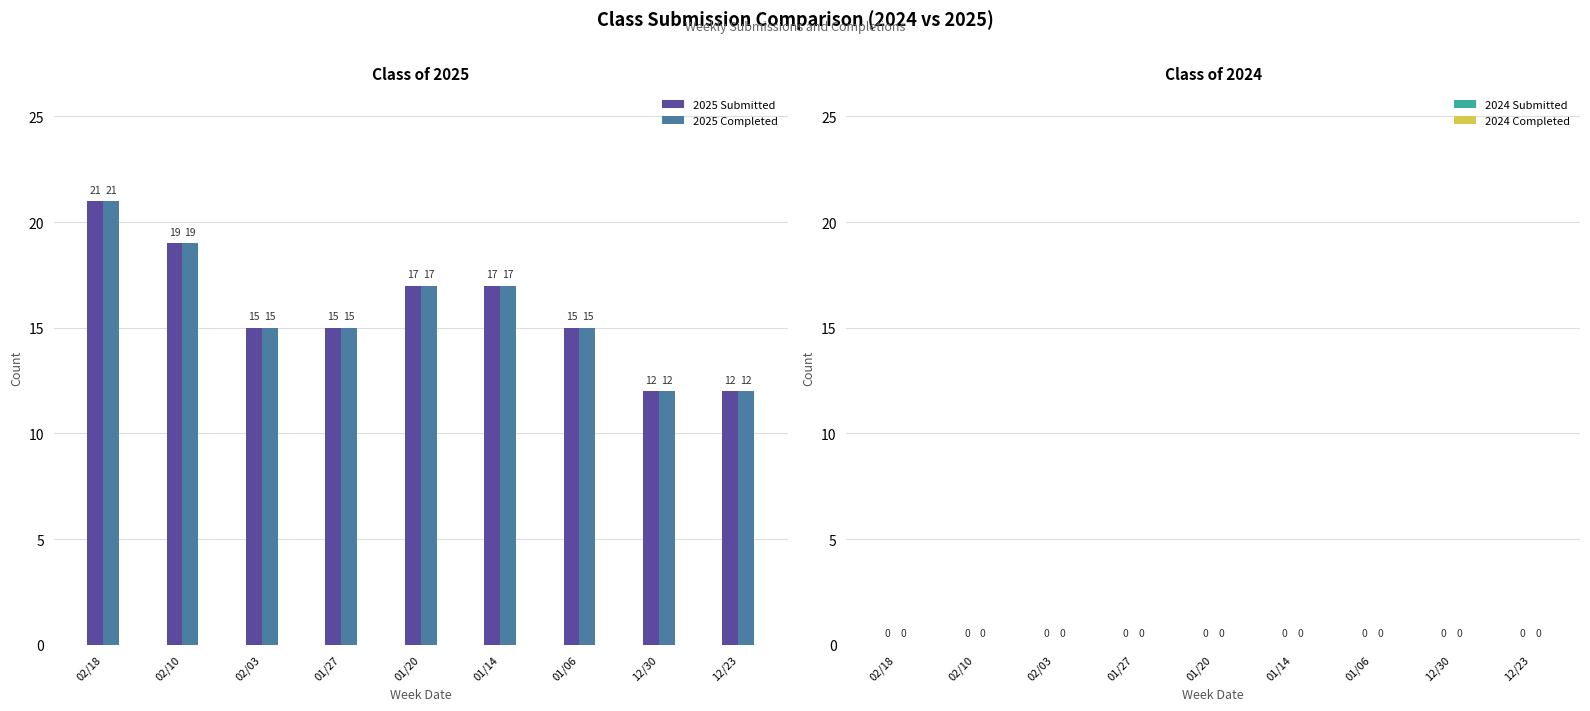

What are all the series names shown in the legend?

2025 Submitted, 2025 Completed